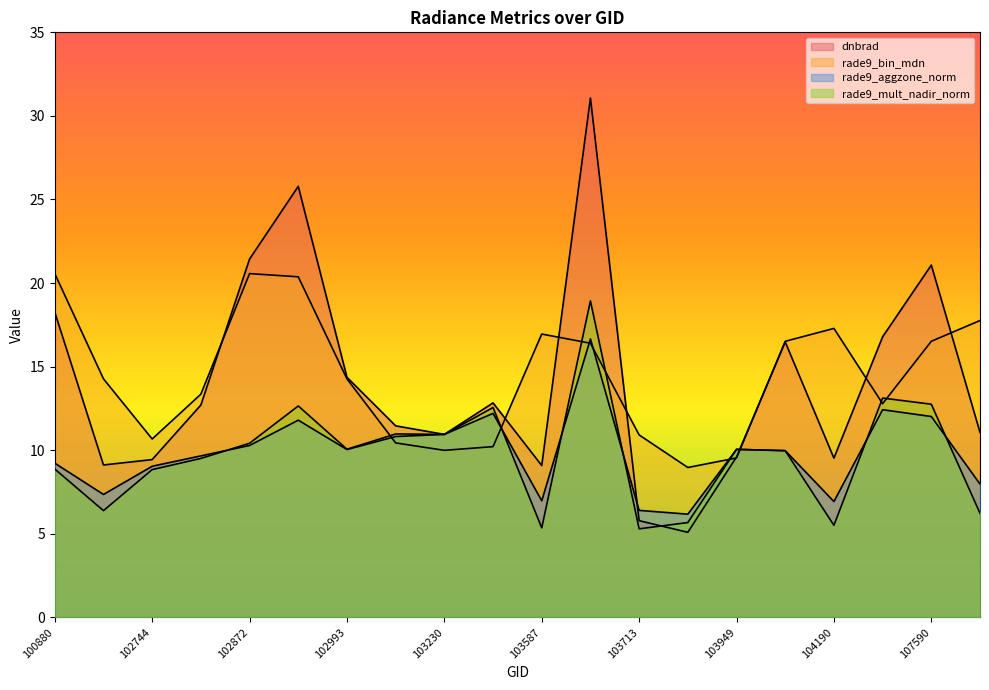

True or false: rade9_aggzone_norm has a value of 10.1 at 103949.

True